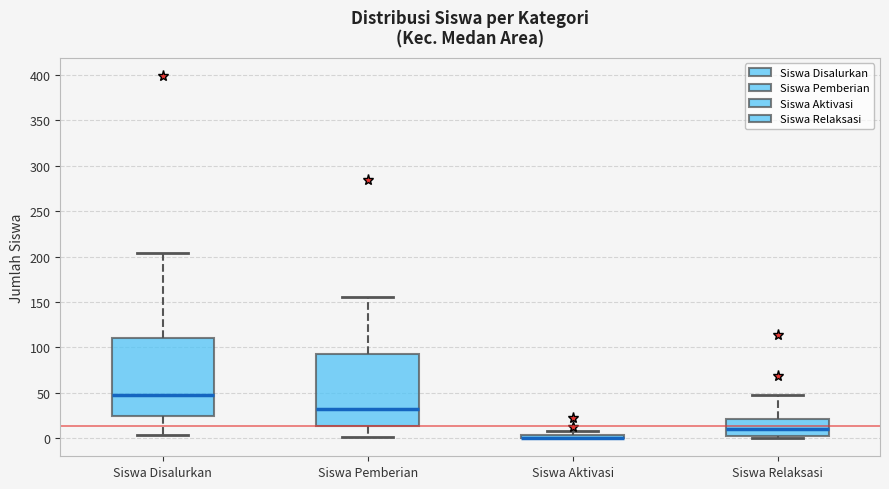

Where is the upper edge of the box for Siswa Aktivasi on the y-axis? The values are not printed on the chart, so give them approximately, as read against the axis.

5